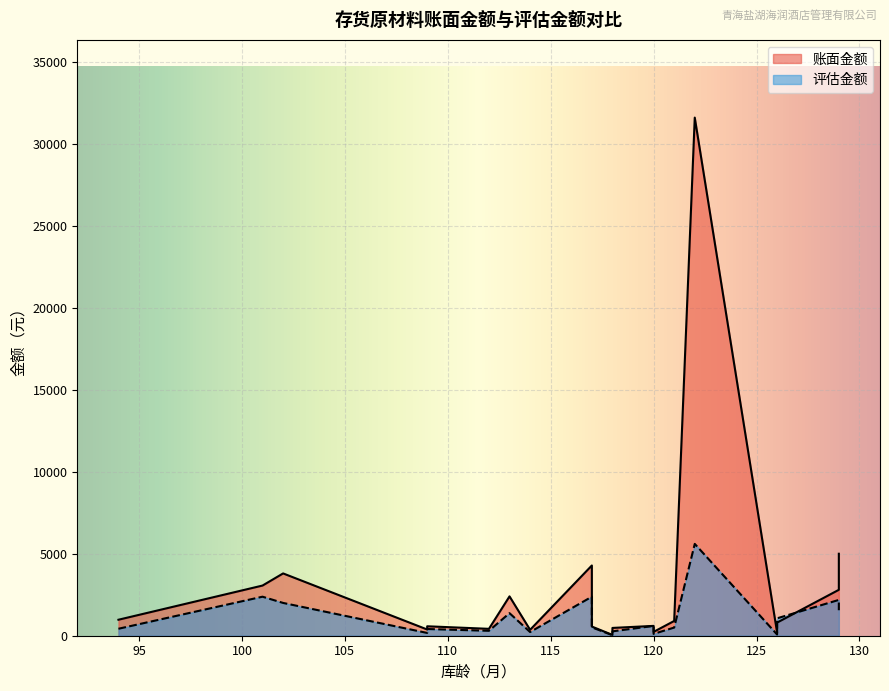

What is the total value across all series at 126?

275.0